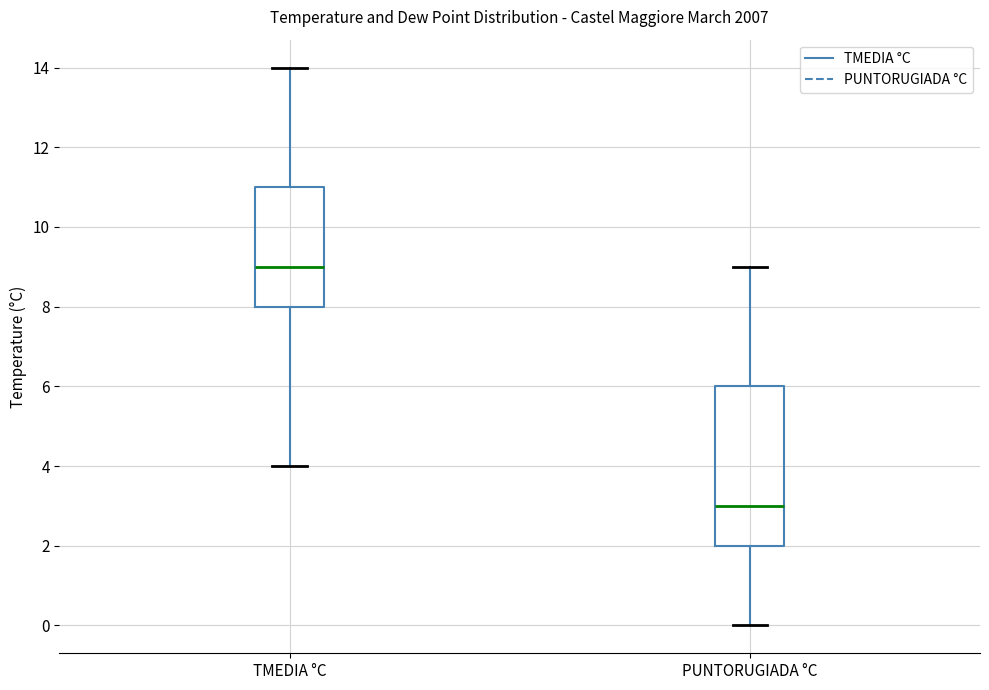

Reading left to right, transcribe this box plot: for each box, give where its median line is, the range the box spans, and where its two whiskers end, as read against the y-axis. The values are not printed on the chart, so give them approximately, as read against the axis.

TMEDIA °C: median 9, box 8 to 11, whiskers 4 to 14
PUNTORUGIADA °C: median 3, box 2 to 6, whiskers 0 to 9